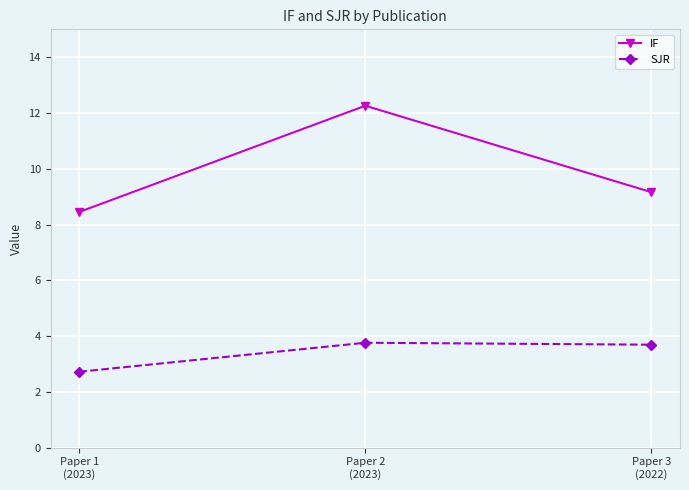

What is the value of the SJR point at the 3rd from the left?

3.7